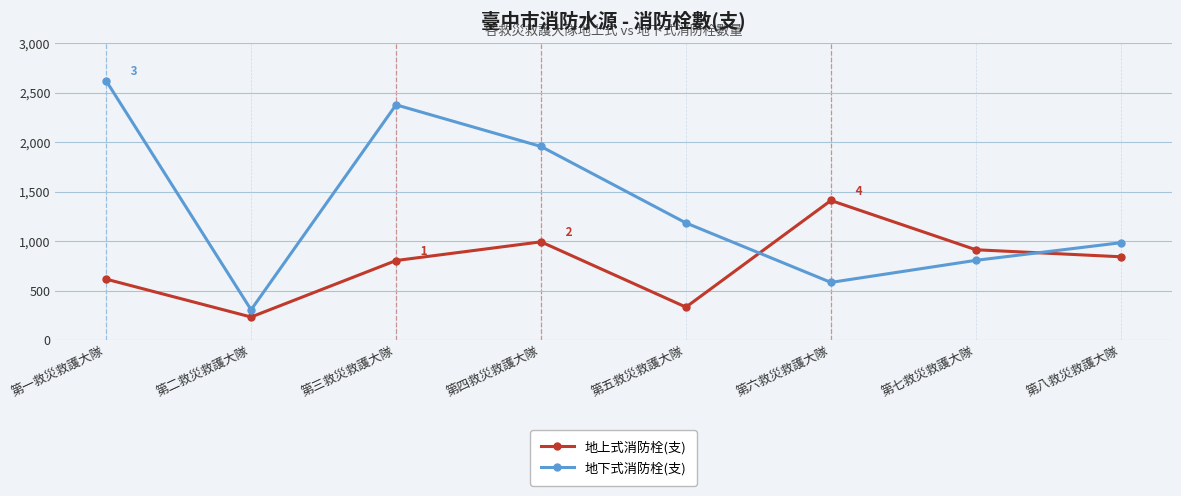

Which series has the largest total across all categories?

地下式消防栓(支)